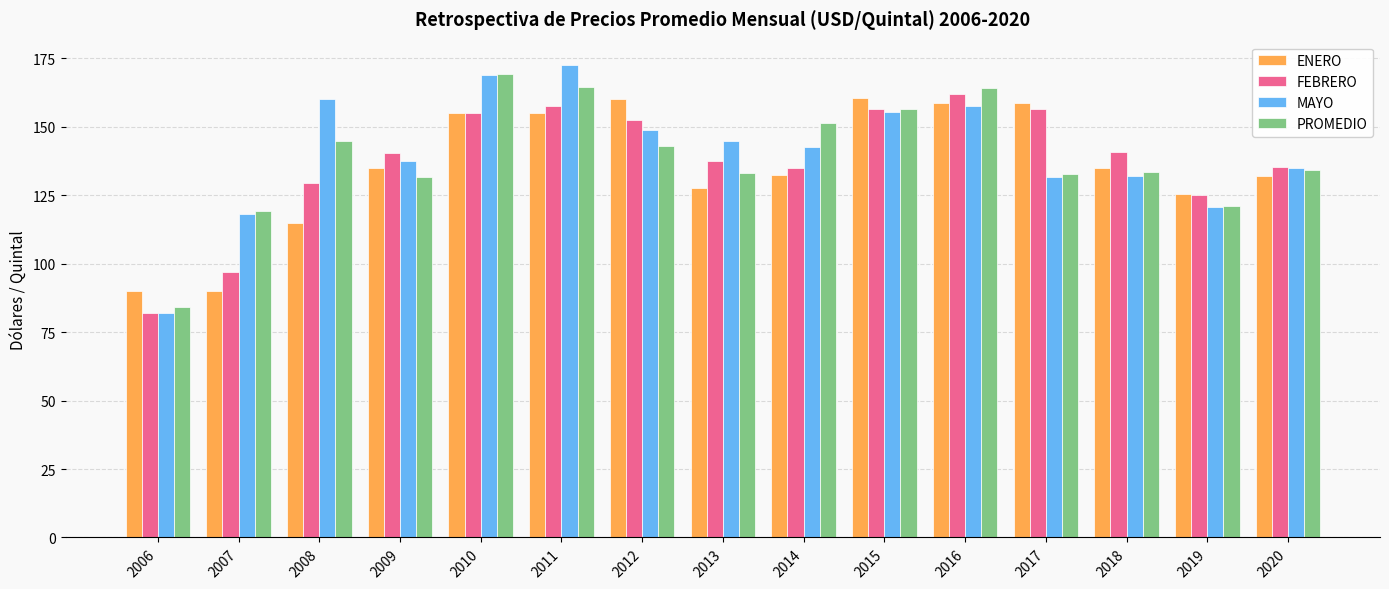

Is it true that ENERO equals 155.0 at 2011?

True